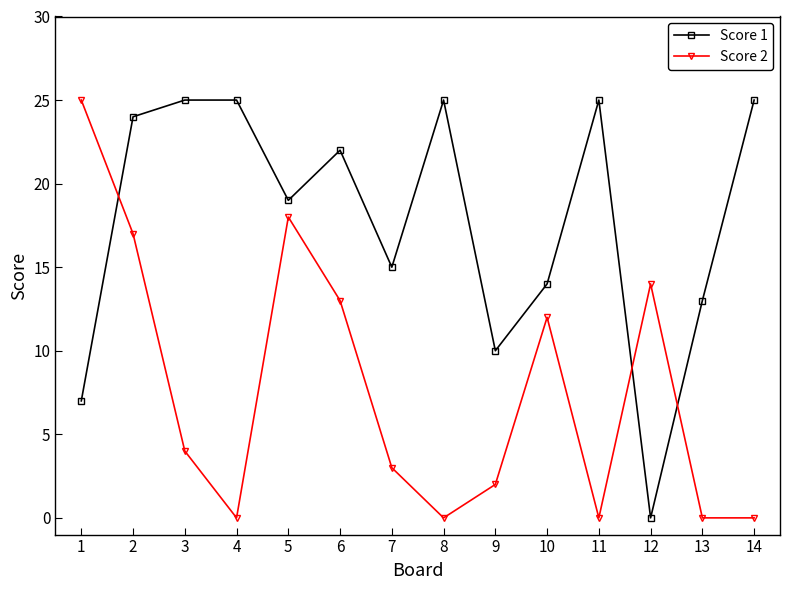

At 7, list the series in order from smallest to largest.

Score 2, Score 1